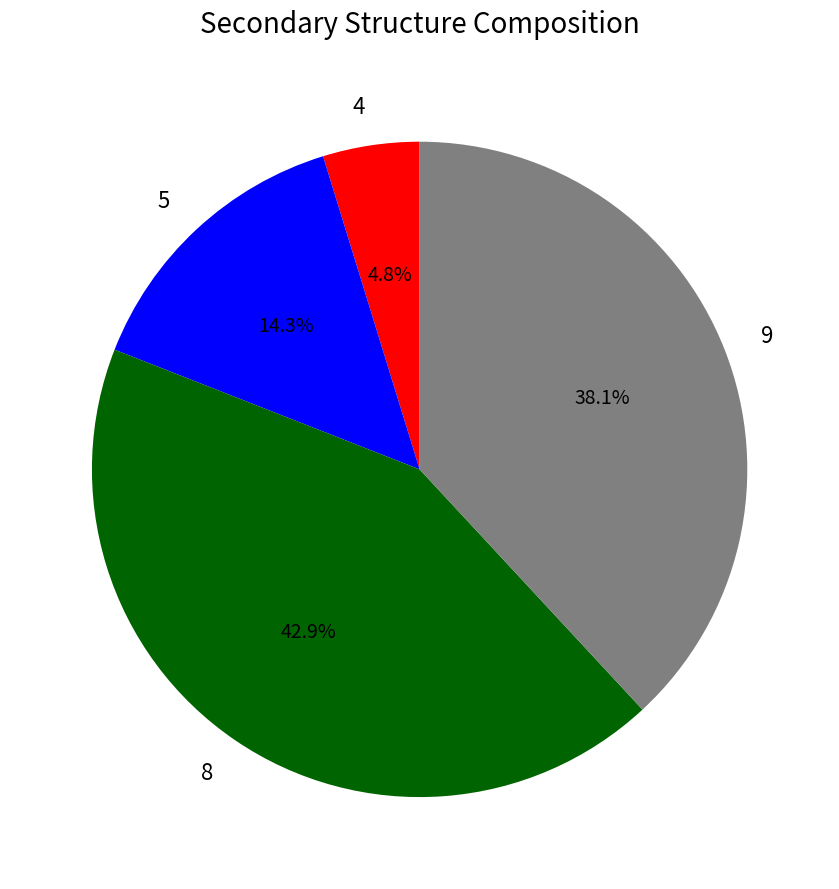

To the nearest percent, what is the combined percentage of 4 and 9?

43%